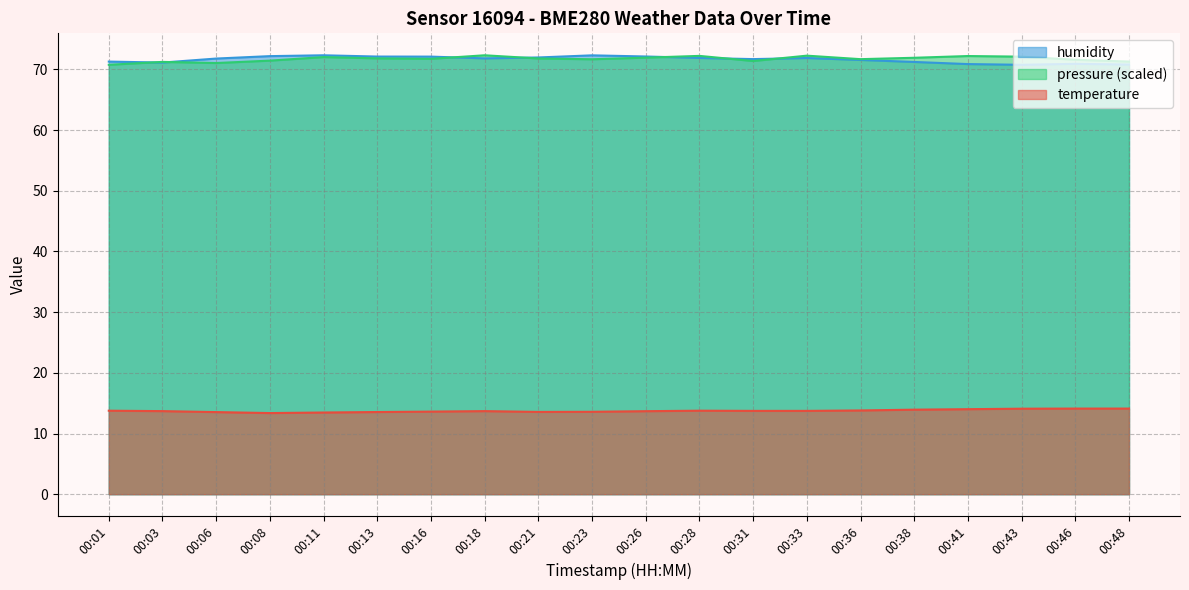

List the series in order of their peak value, lowest first.

temperature, humidity, pressure_norm